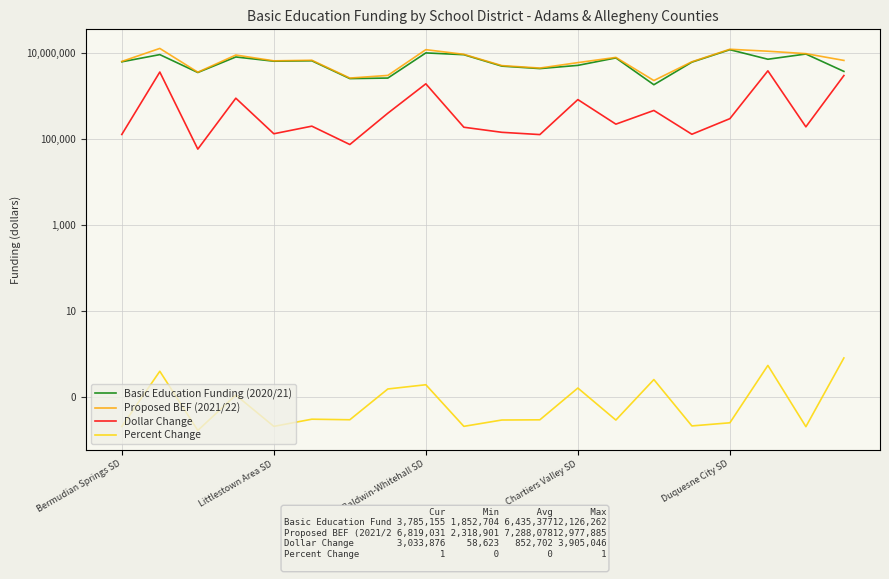

What is the total value across all series at 19?

13638062.6